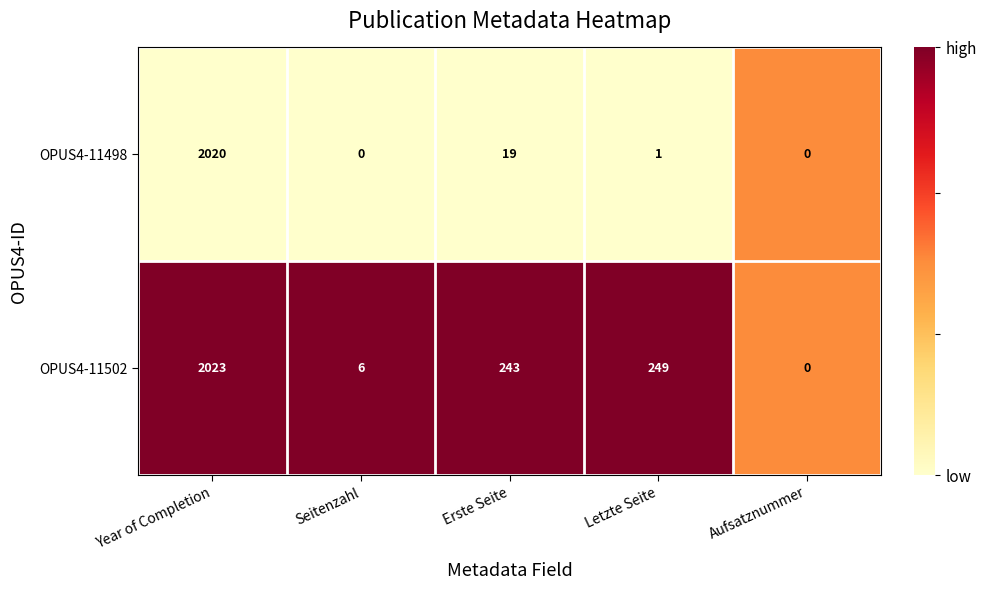

What is the average value of the OPUS4-11502 series?

504